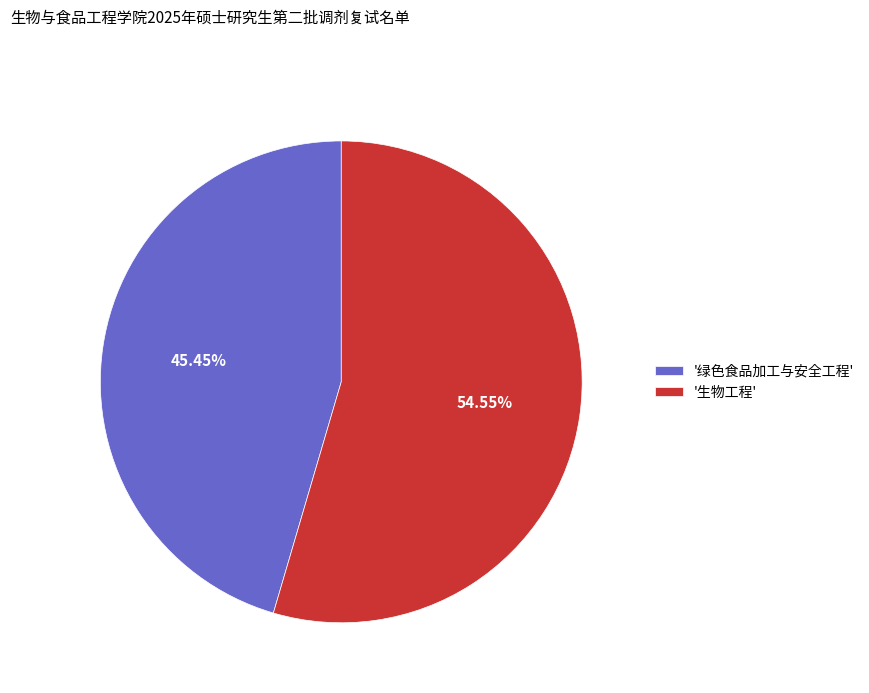

How many slices are in this pie chart?

2